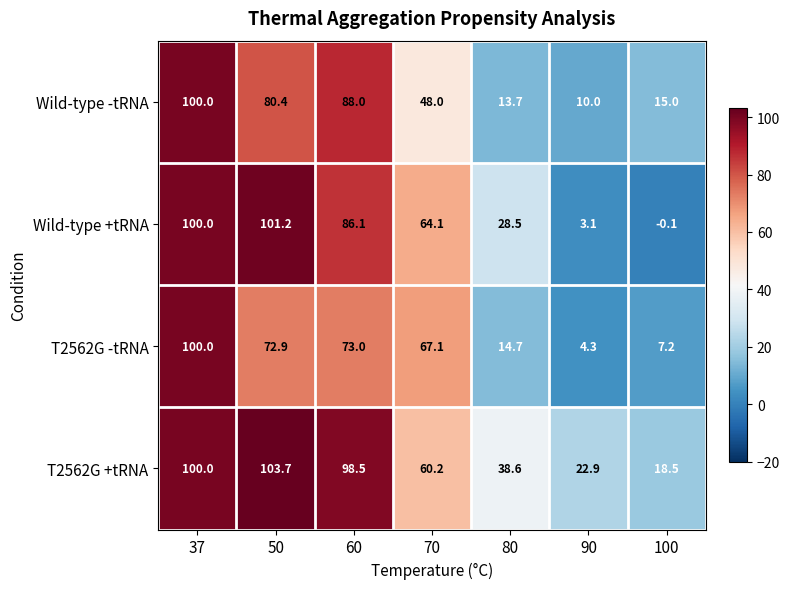

Which series has the largest range (max minus min)?

Wild-type +tRNA